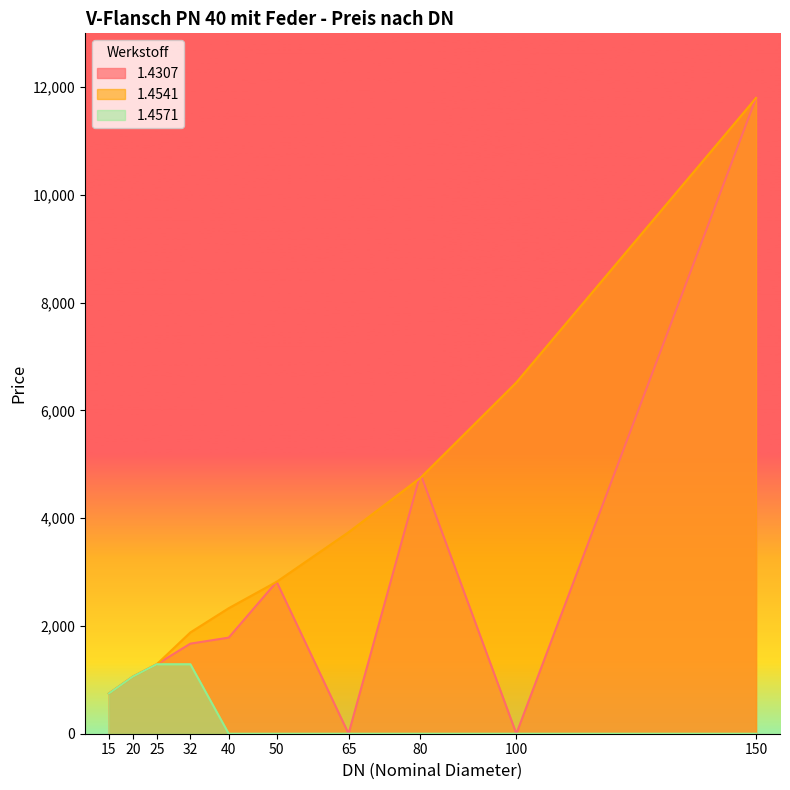

What is the total value across all series at 32?

4842